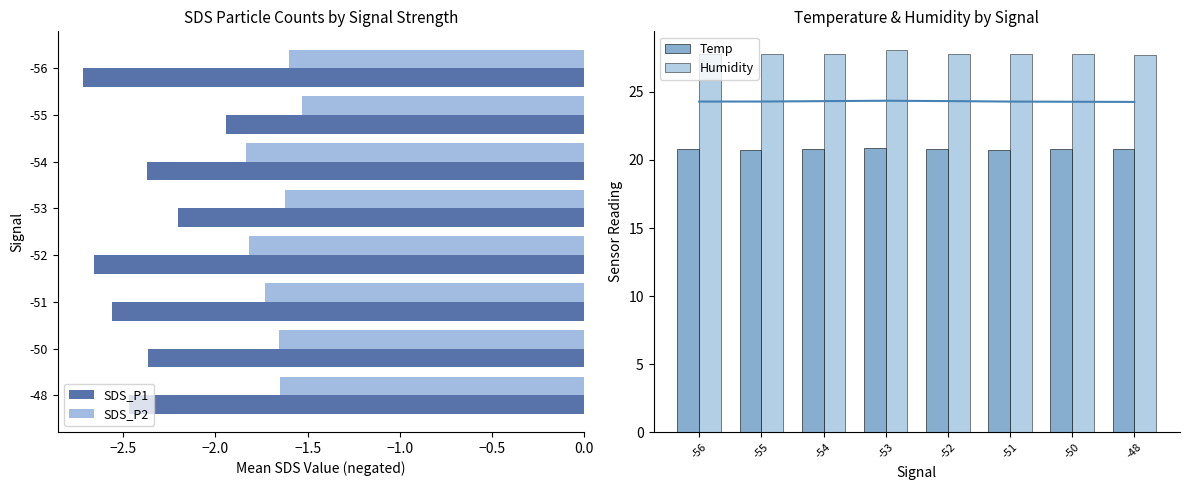

How many series are shown in this chart?

4